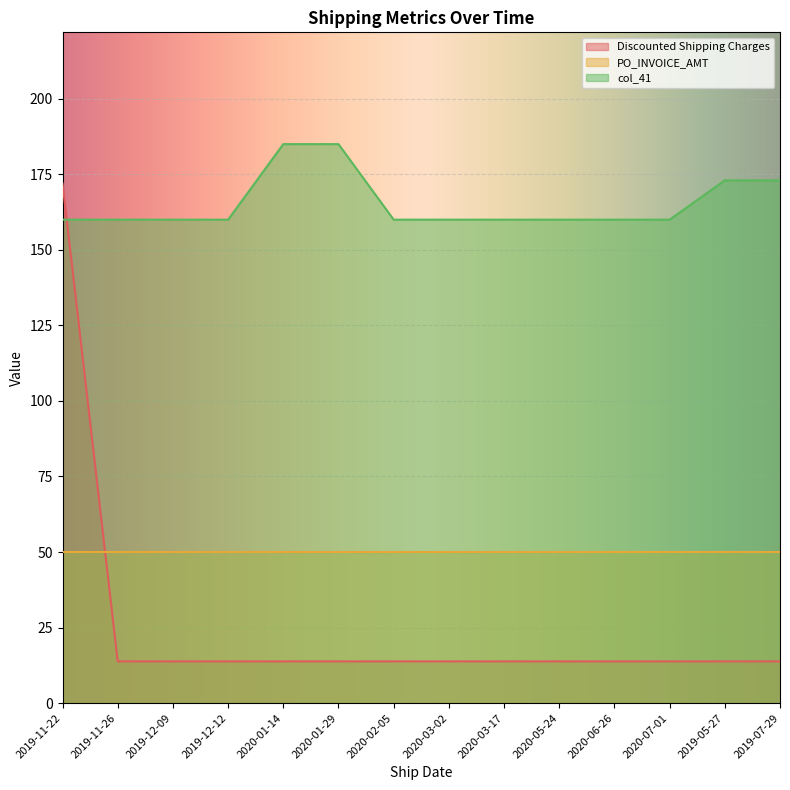

What is the smallest value displayed?

13.8